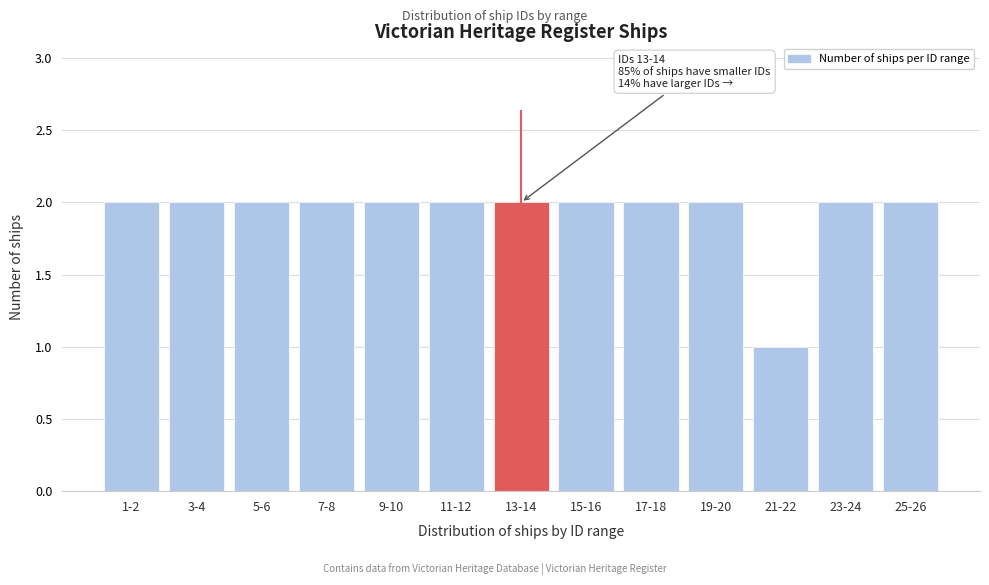

Reading left to right, transcribe all the data shown in this chart.

1-2=2	3-4=2	5-6=2	7-8=2	9-10=2	11-12=2	13-14=2	15-16=2	17-18=2	19-20=2	21-22=1	23-24=2	25-26=2